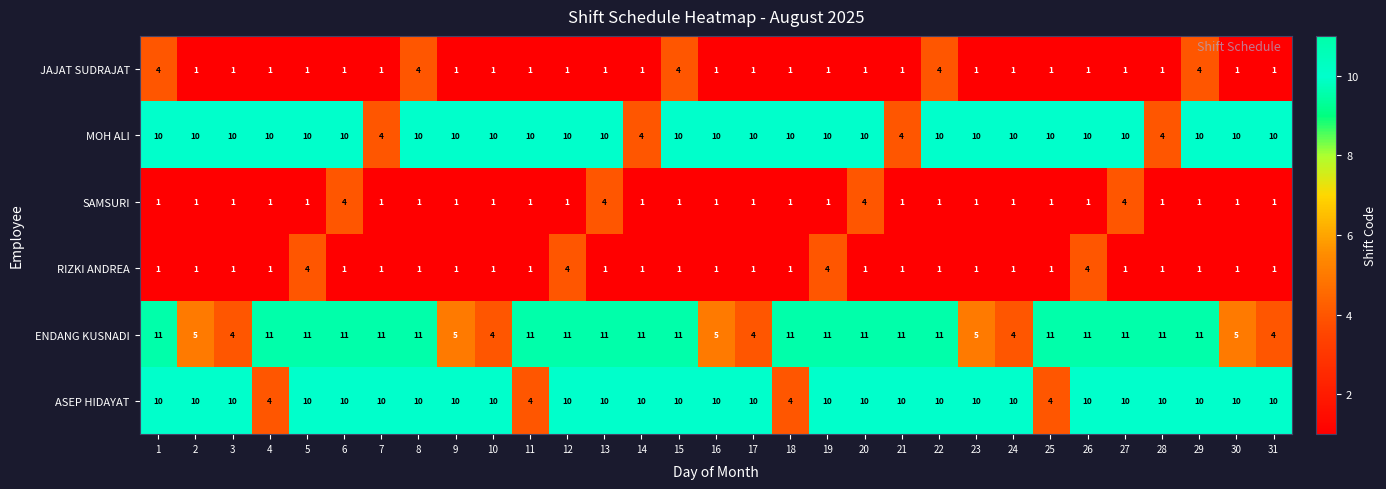

What is the average value of the MOH ALI series?

9